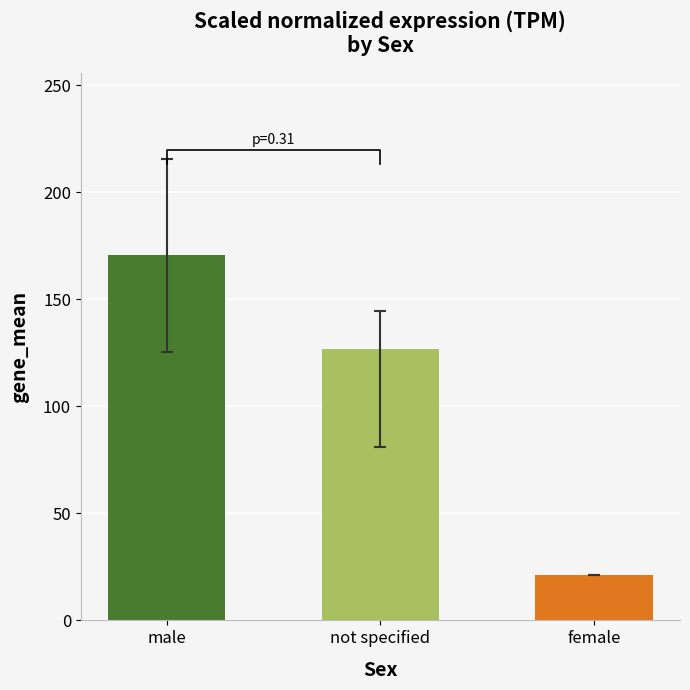

Which category has the lowest value across all series?

female